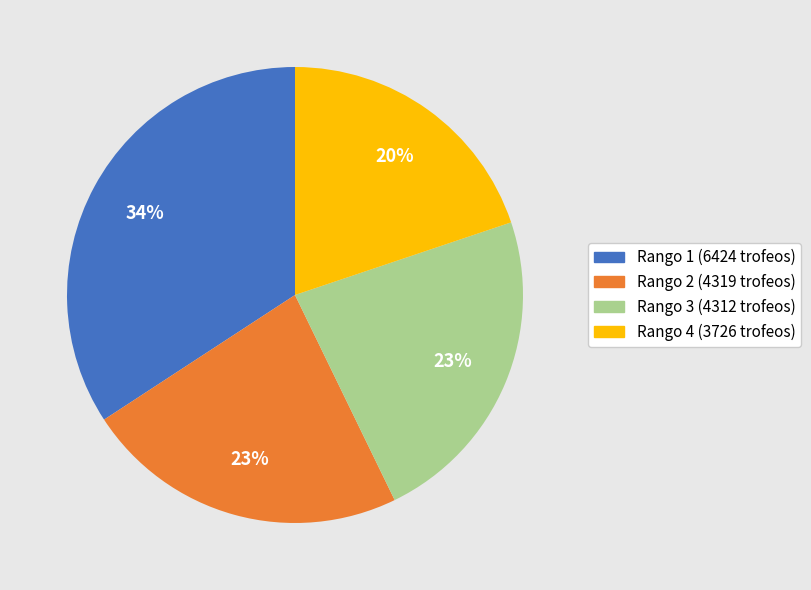

What percentage is the Rango 3 (4312 trofeos) slice, to the nearest percent?

23%